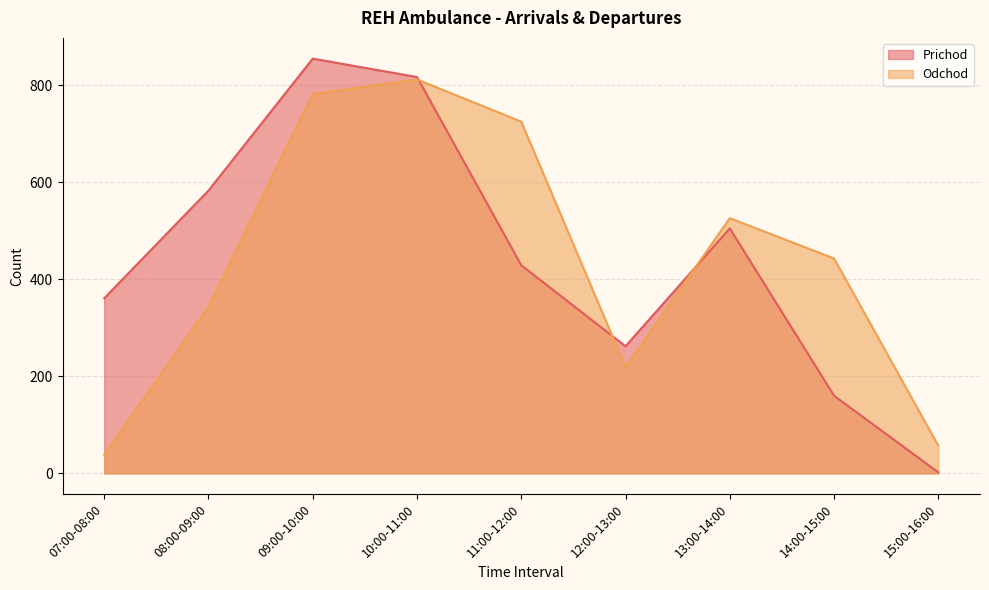

How many lines are shown in the chart?

2